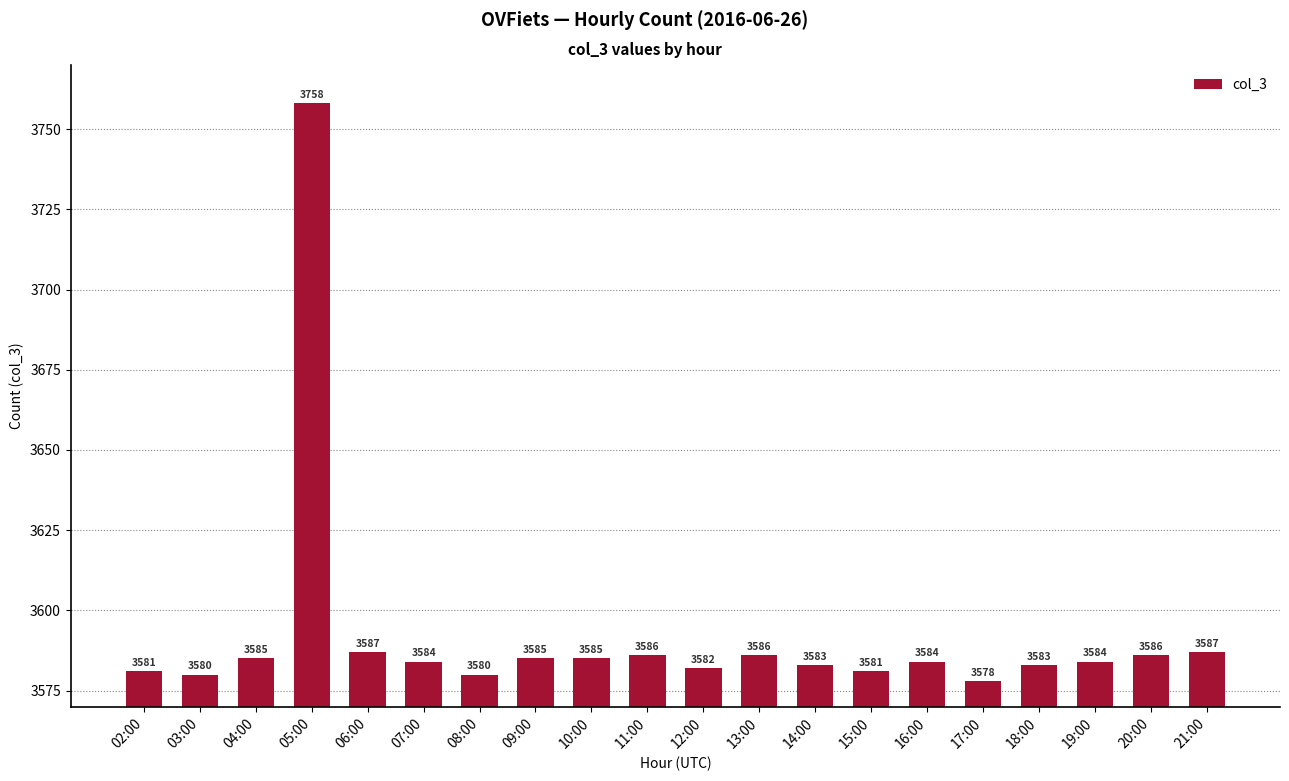

What value does the data have at 19:00, to the nearest 50?

3600